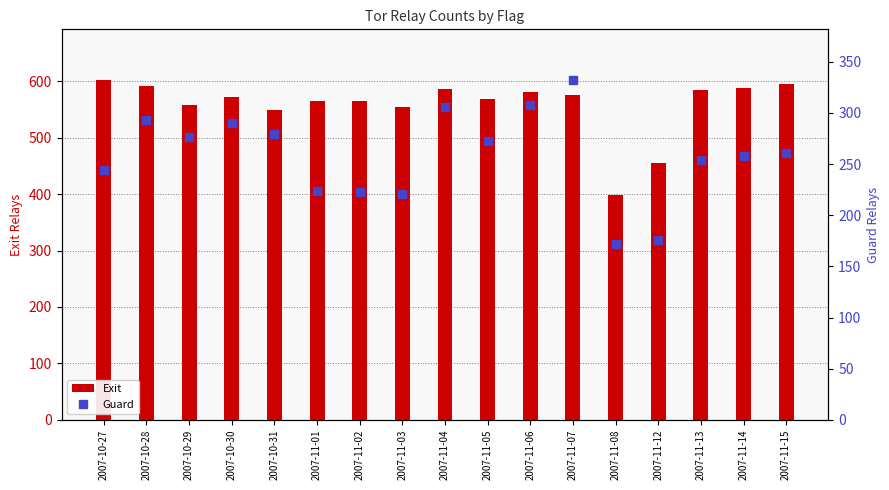

What is the label of the 15th bar from the right?

2007-10-29